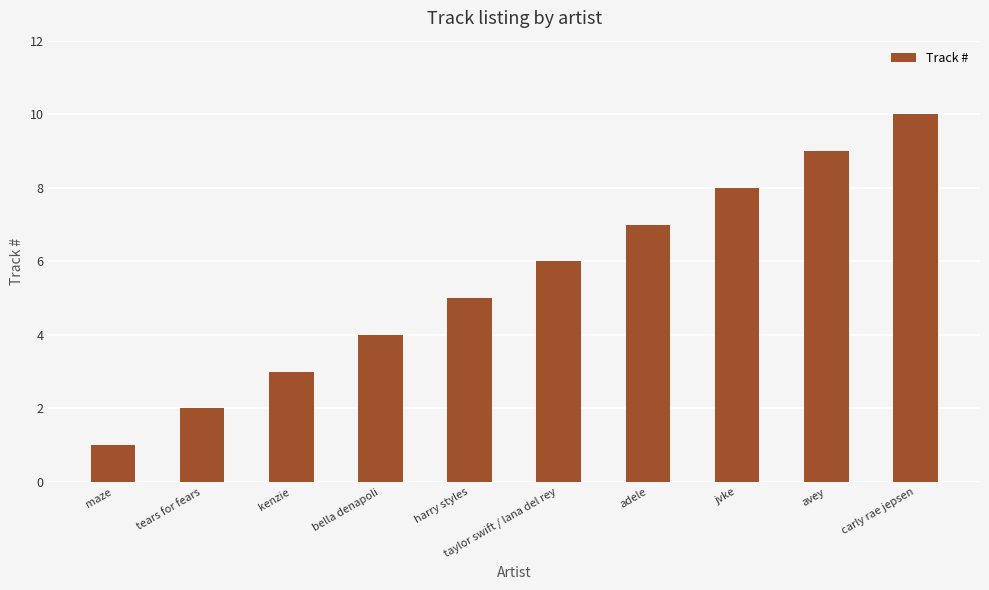

What is the difference between the maximum and minimum values?

9